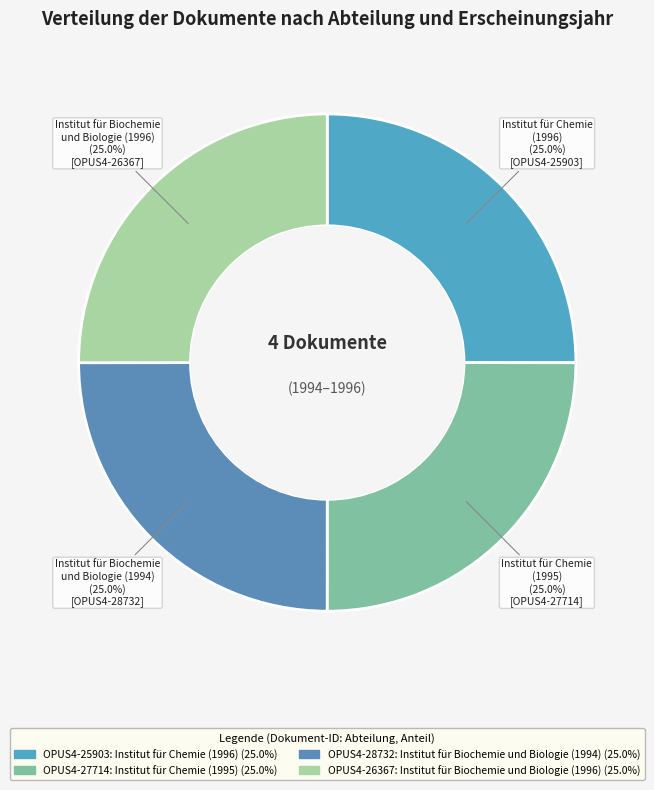

Does any single category account for the majority?

No